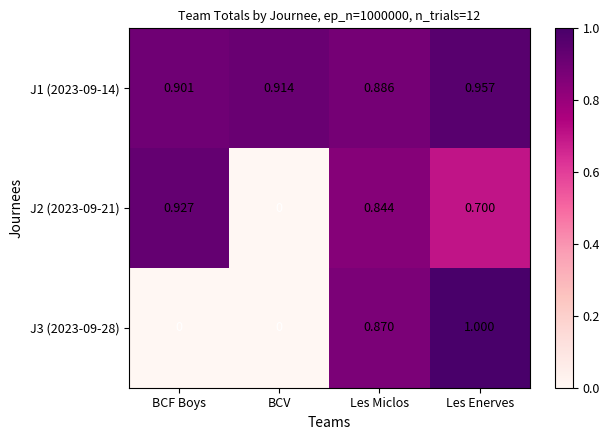

Which series changed the most between BCV and Les Enerves?

J3 (2023-09-28)